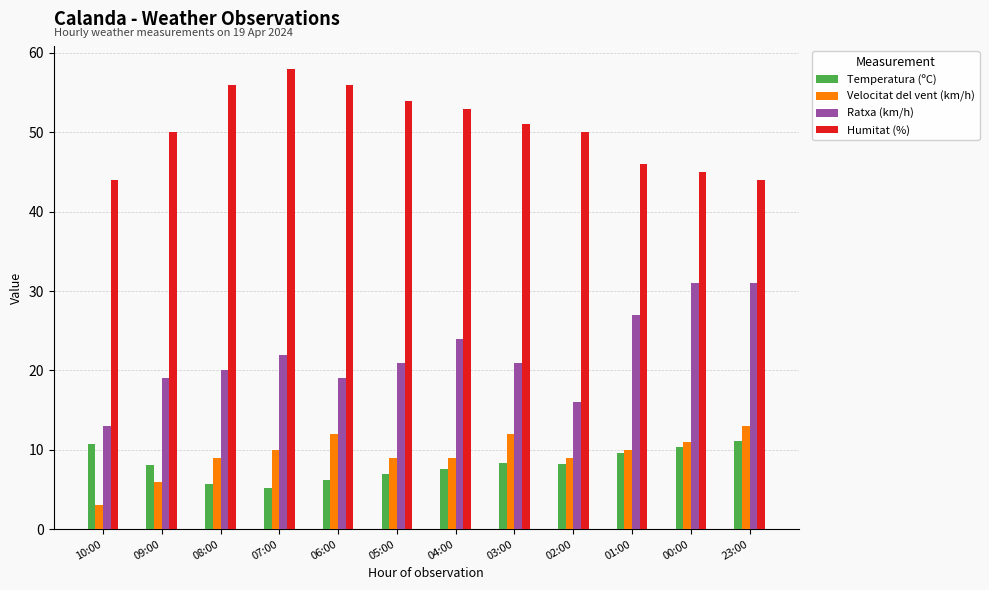

At 23:00, list the series in order from largest to smallest.

Humitat (%), Ratxa (km/h), Velocitat del vent (km/h), Temperatura (ºC)